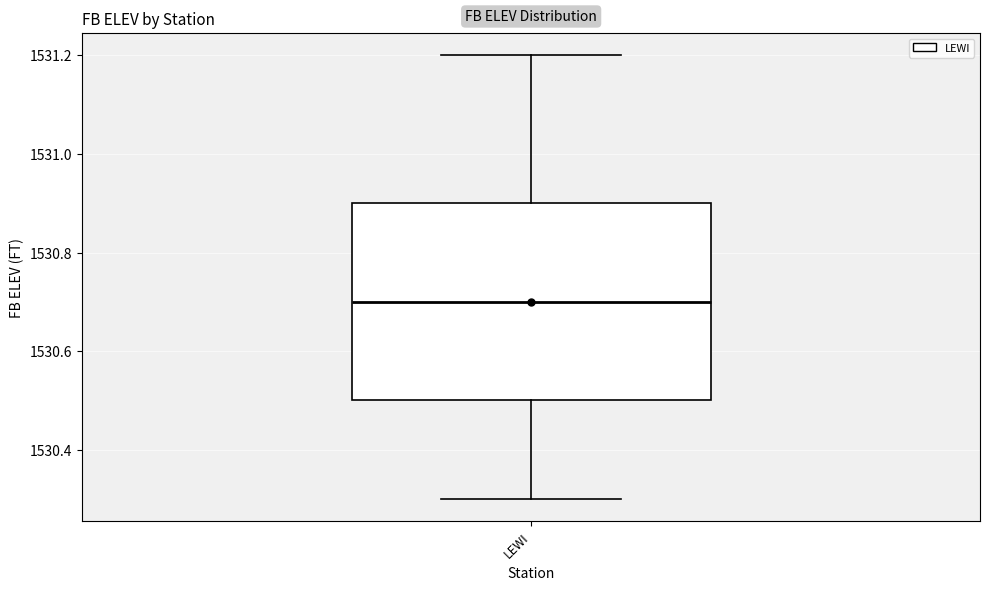

Where does the median line of the box for LEWI sit on the y-axis? The values are not printed on the chart, so give them approximately, as read against the axis.

1530.7